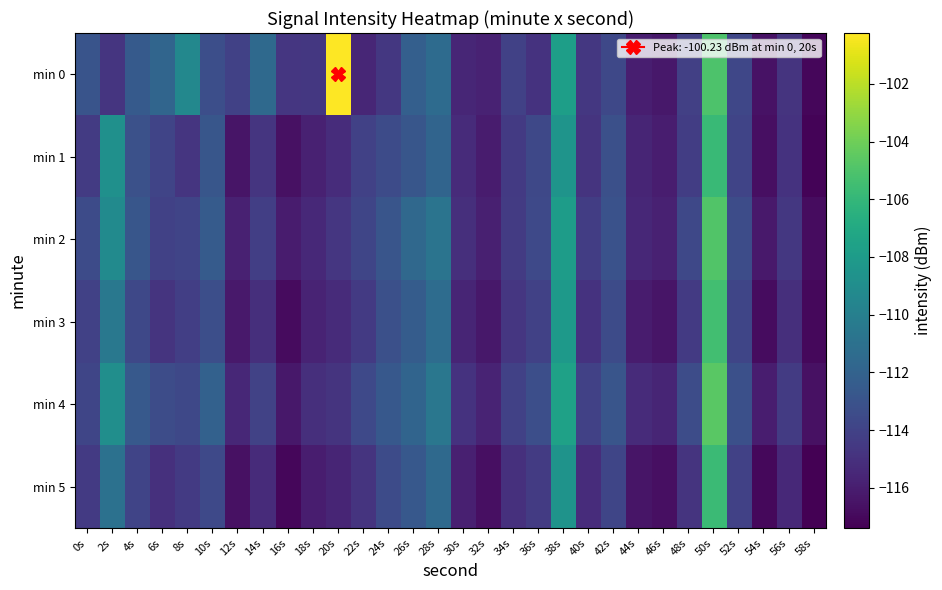

At 34s, list the series in order from largest to smallest.

min 4, min 0, min 2, min 1, min 3, min 5